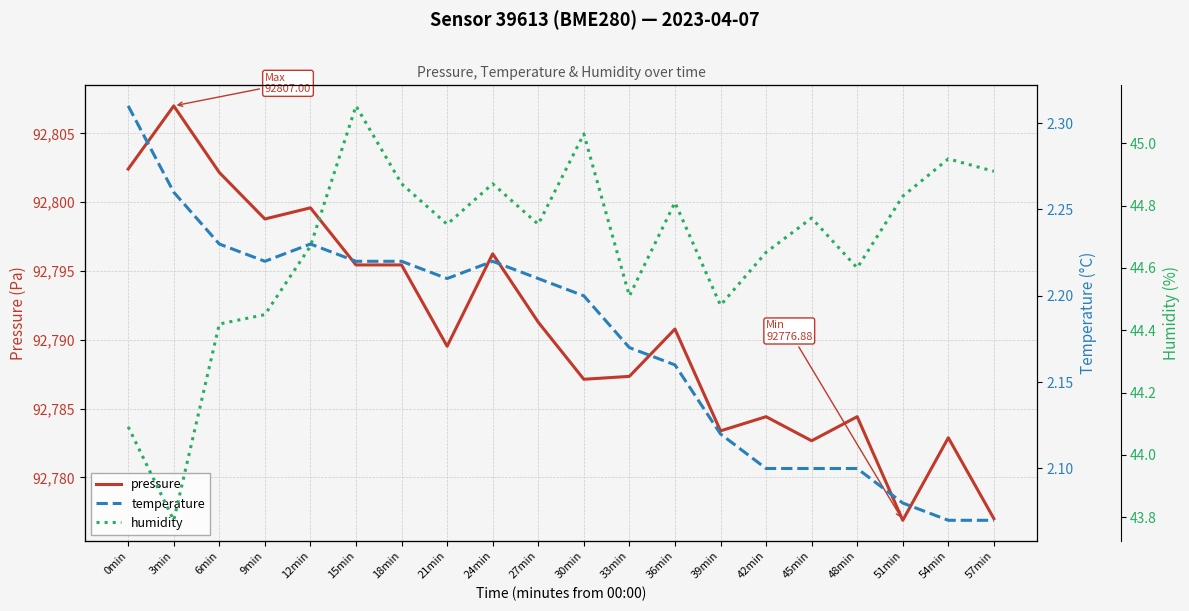

What is the sum of the humidity values at 51min and 6min?

89.2